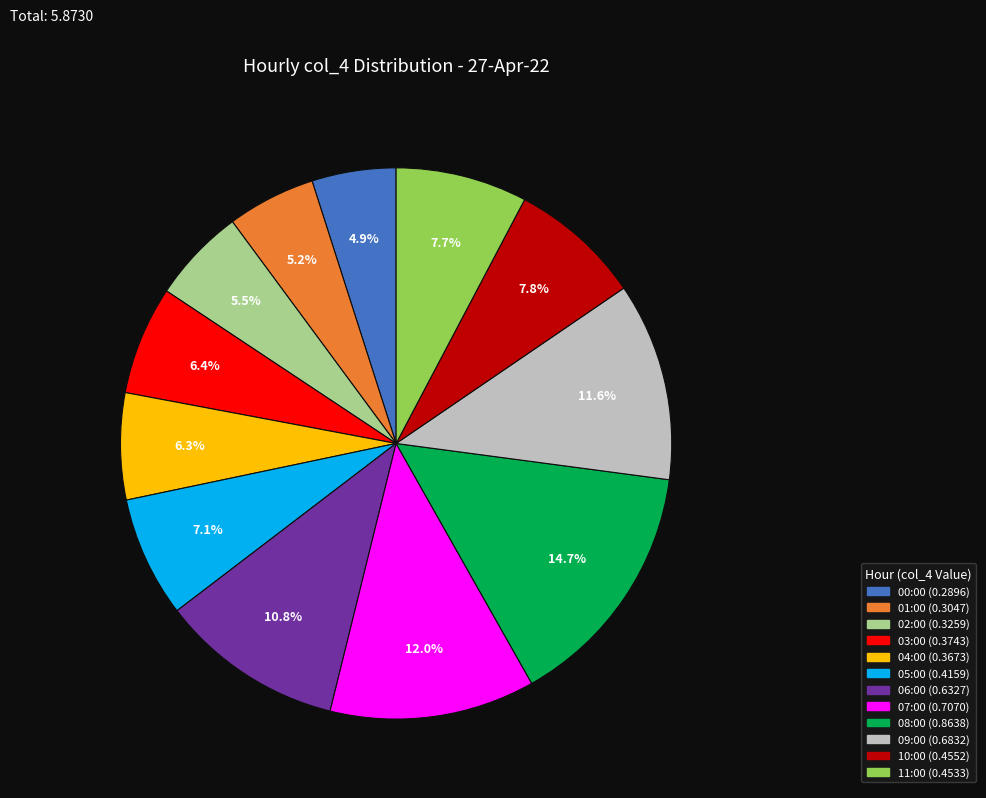

How many segments does this pie chart have?

12